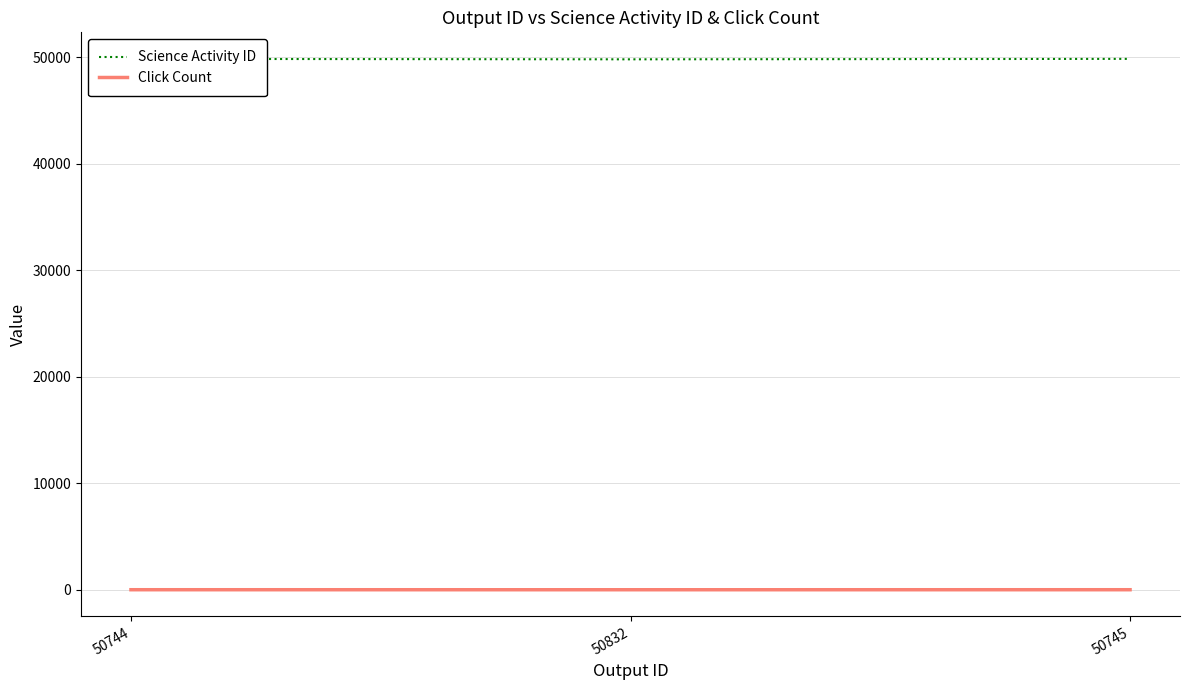

What is the difference between the maximum and minimum values in the Click Count series?

2